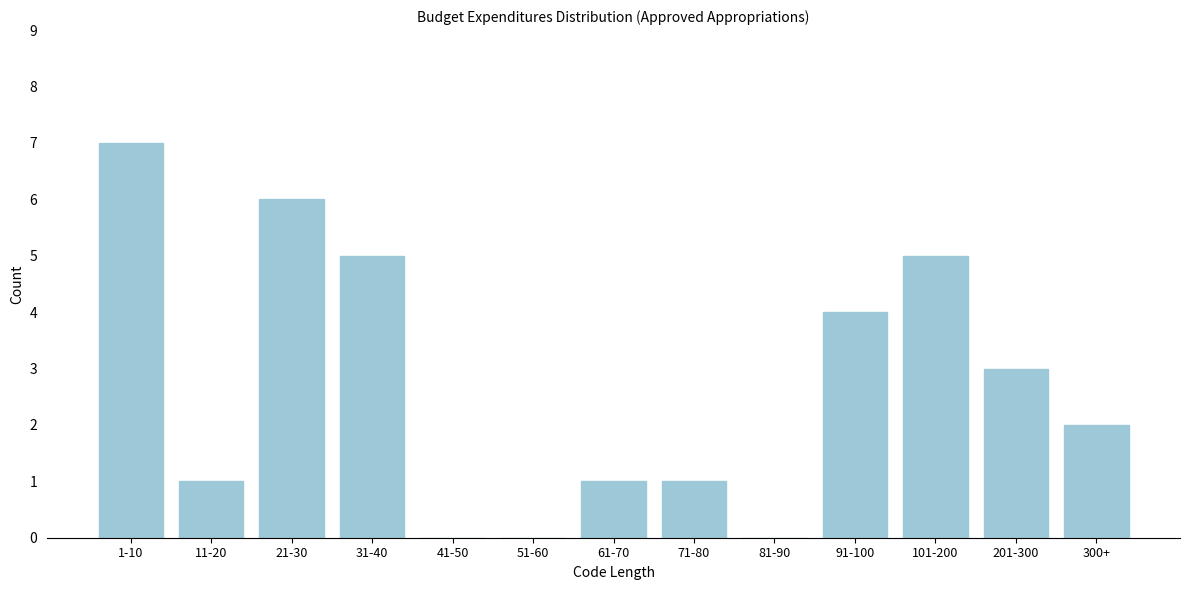

Reading left to right, what are all the values shown in this chart?

1-10=7	11-20=1	21-30=6	31-40=5	41-50=0	51-60=0	61-70=1	71-80=1	81-90=0	91-100=4	101-200=5	201-300=3	300+=2